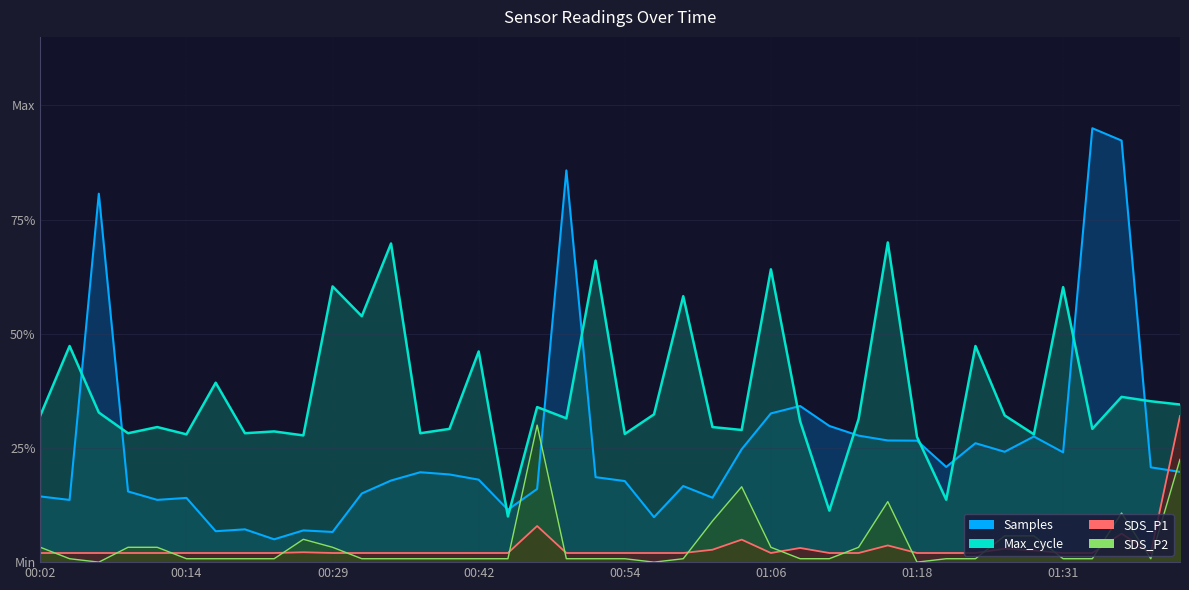

Rank the series at 00:07 from lowest to highest value.

SDS_P2, SDS_P1, Max_cycle, Samples